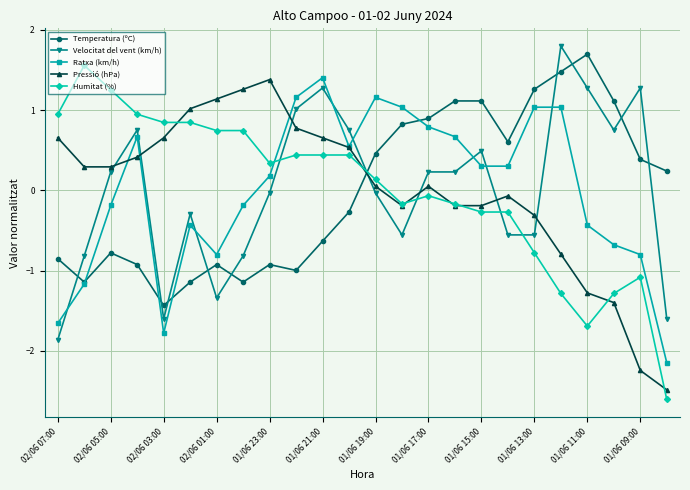

What is the smallest value displayed?

-2.6